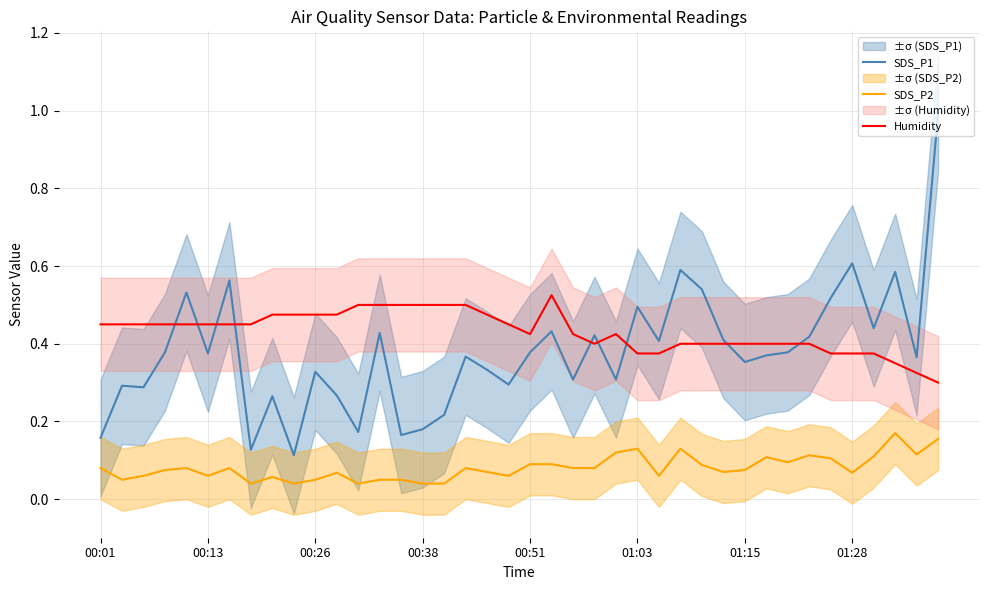

What is the value of the SDS_P1 point at the 36th from the left?

0.6